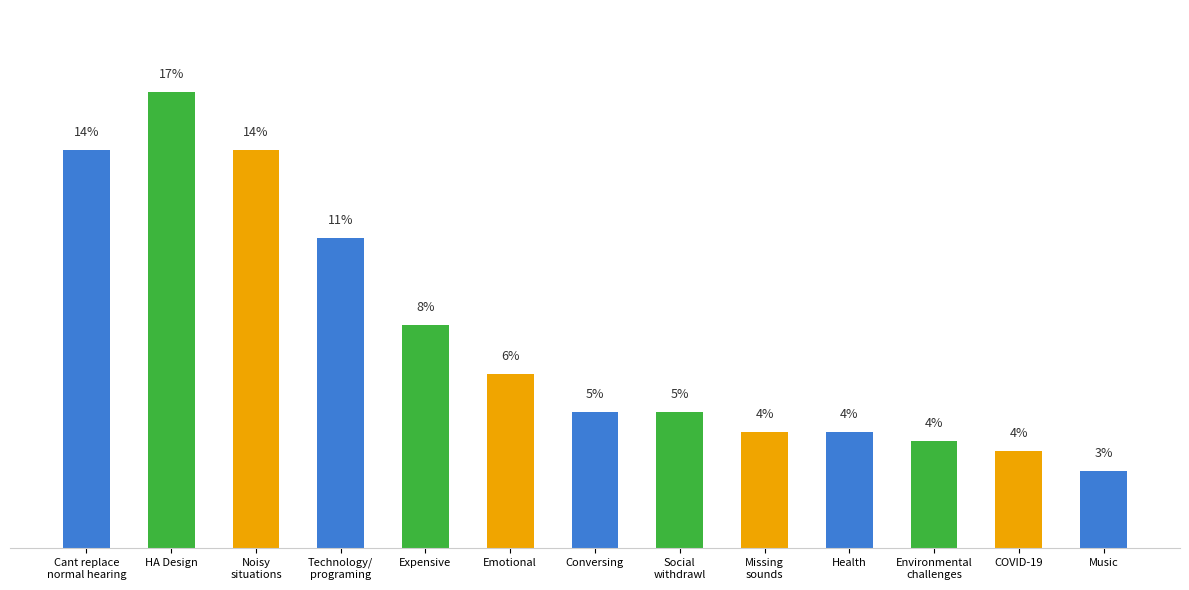

Does the chart contain any negative values?

No